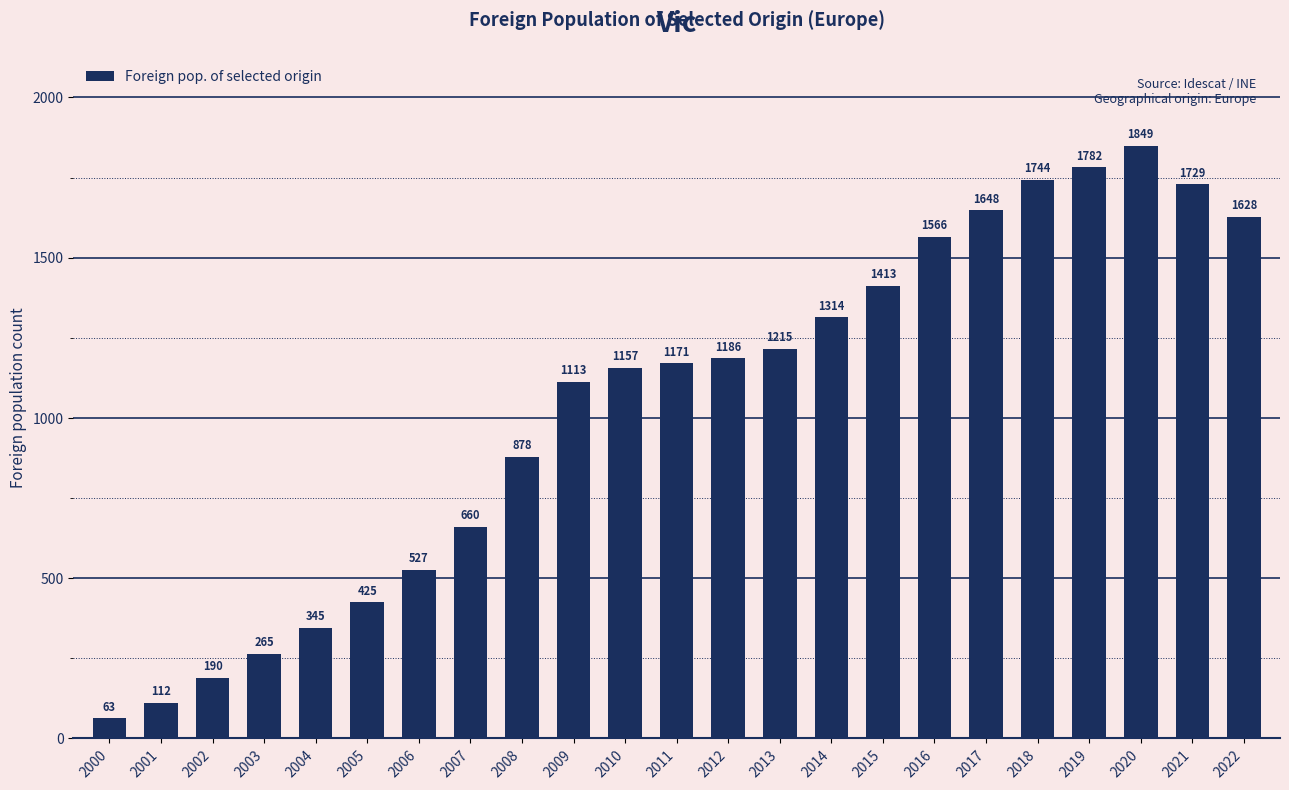

Which has a higher value, 2019 or 2008?

2019